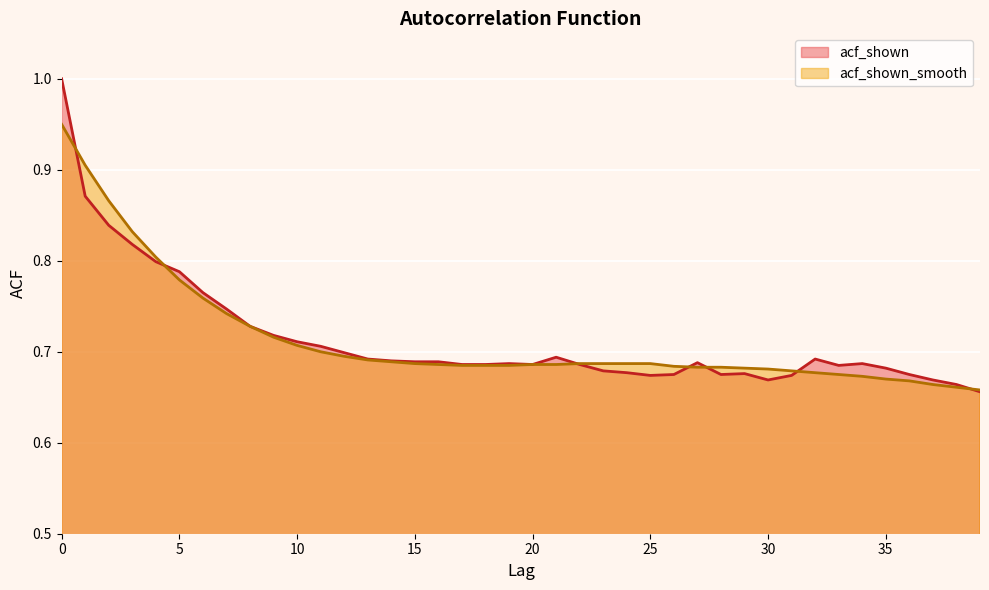

How many times do acf_shown and acf_shown_smooth cross each other?

7